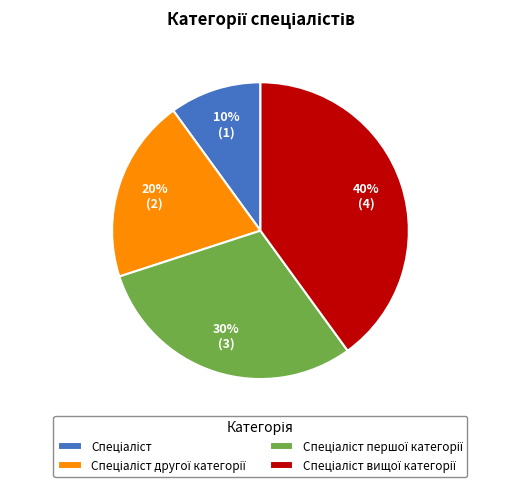

Is there any slice that represents more than half of the pie?

No